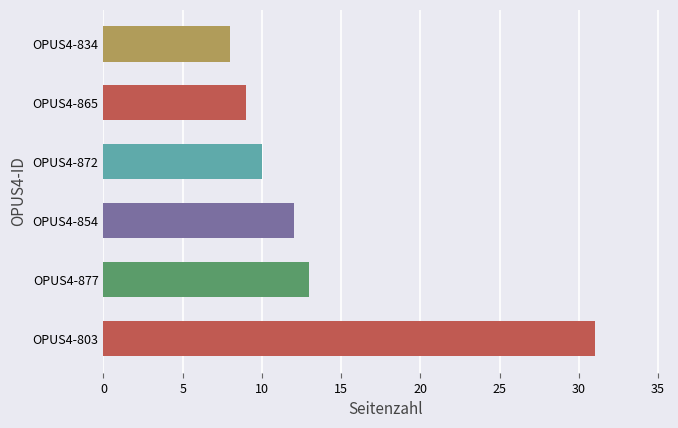

The value at OPUS4-834 is 8. True or false?

True